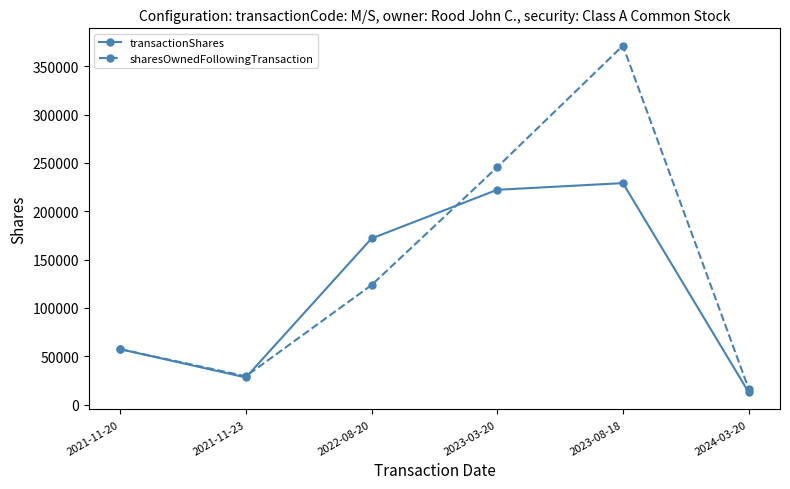

Rank the categories by transactionShares value from lowest to highest.

2024-03-20, 2021-11-23, 2021-11-20, 2022-08-20, 2023-03-20, 2023-08-18